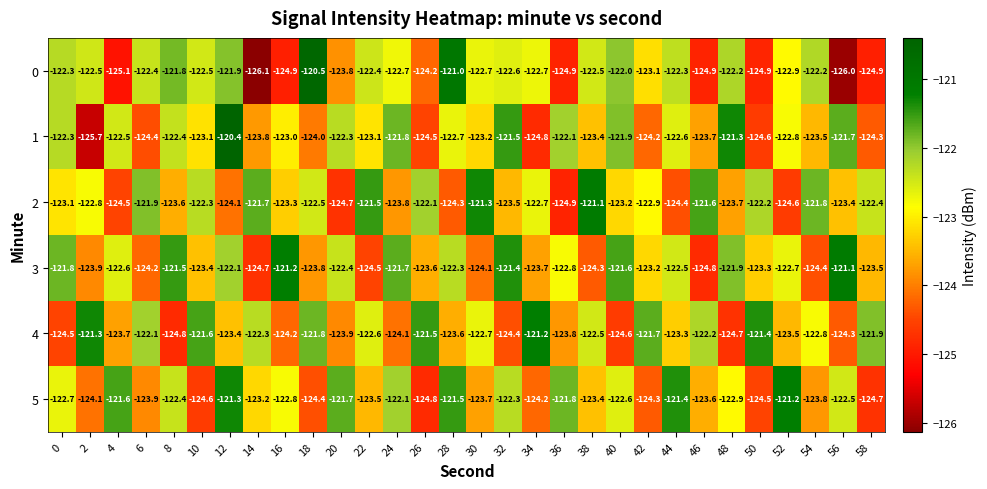

What is the maximum value shown in the chart?

-120.4